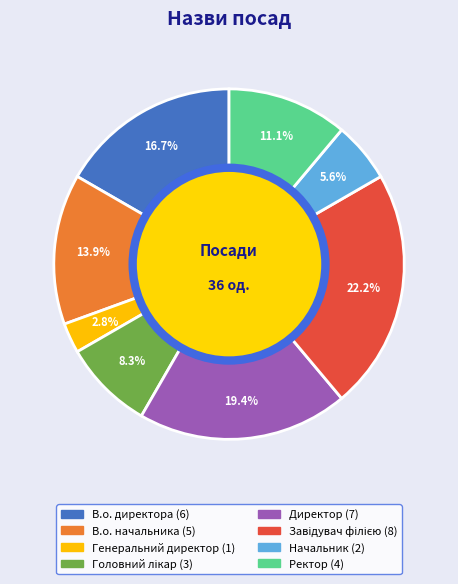

Combined, do Начальник and В.о. начальника account for over 50%?

No